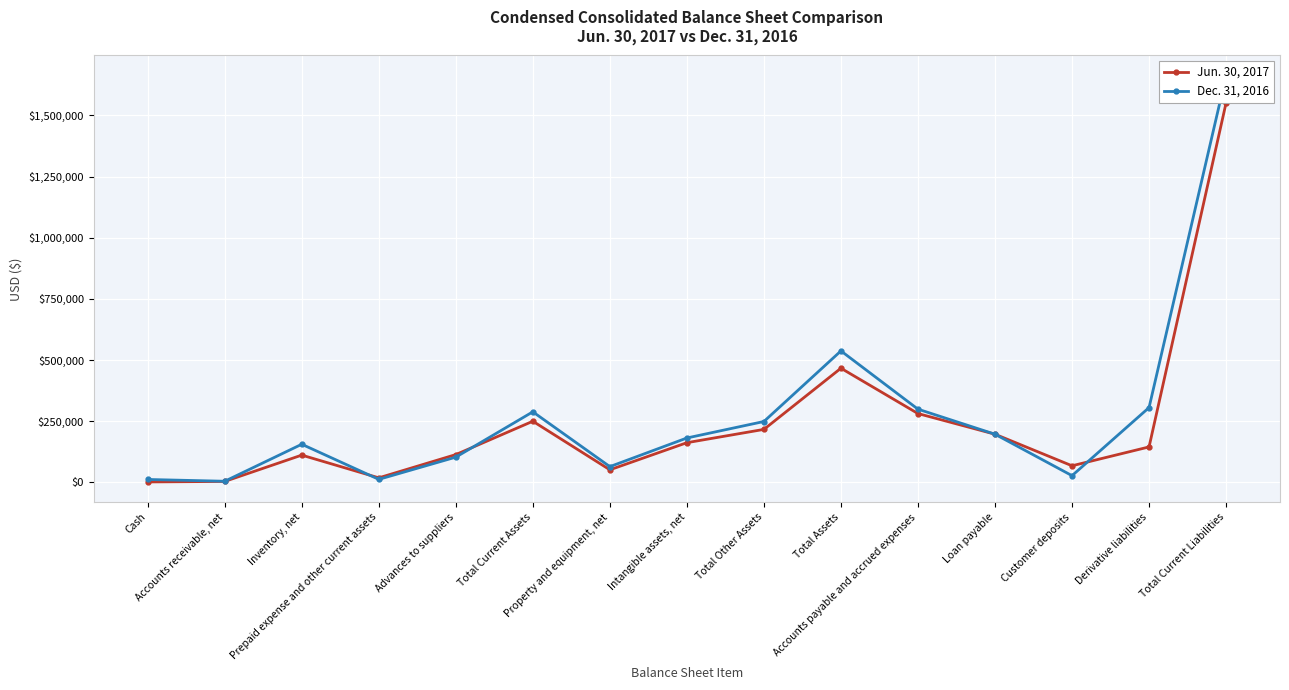

Reading right to left, transcribe all the data shown in this chart.

Jun. 30, 2017: Total Current Liabilities=1550998	Derivative liabilities=145051	Customer deposits=67958	Loan payable=197000	Accounts payable and accrued expenses=281385	Total Assets=466720	Total Other Assets=216720	Intangible assets, net=162373	Property and equipment, net=51534	Total Current Assets=250000	Advances to suppliers=113752	Prepaid expense and other current assets=18708	Inventory, net=111584	Accounts receivable, net=4043	Cash=1913
Dec. 31, 2016: Total Current Liabilities=1661799	Derivative liabilities=305913	Customer deposits=27633	Loan payable=197000	Accounts payable and accrued expenses=299356	Total Assets=537442	Total Other Assets=248949	Intangible assets, net=181574	Property and equipment, net=64562	Total Current Assets=288493	Advances to suppliers=103274	Prepaid expense and other current assets=12486	Inventory, net=155938	Accounts receivable, net=4773	Cash=12022